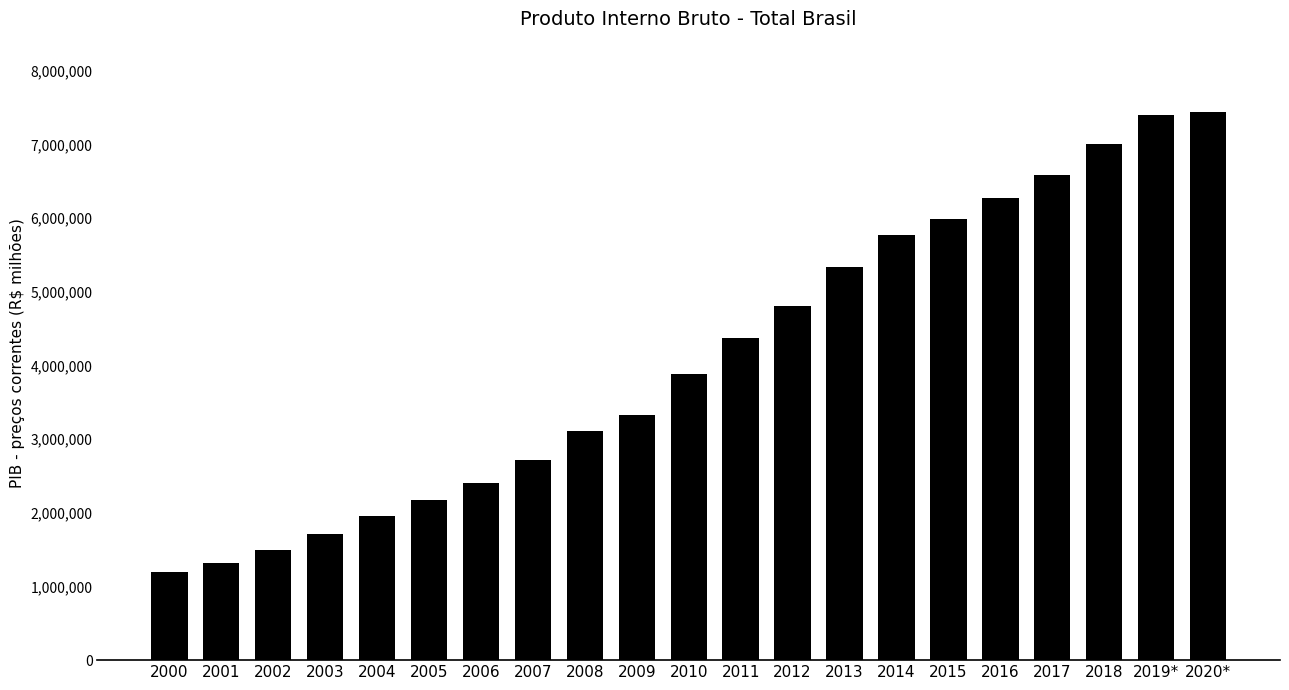

Count the number of categories in the chart.

21